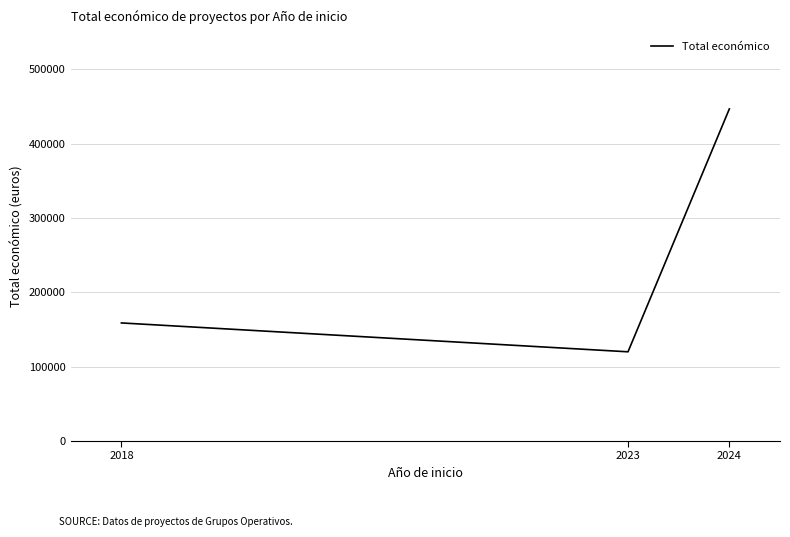

Rank the categories by value from highest to lowest.

2024, 2018, 2023